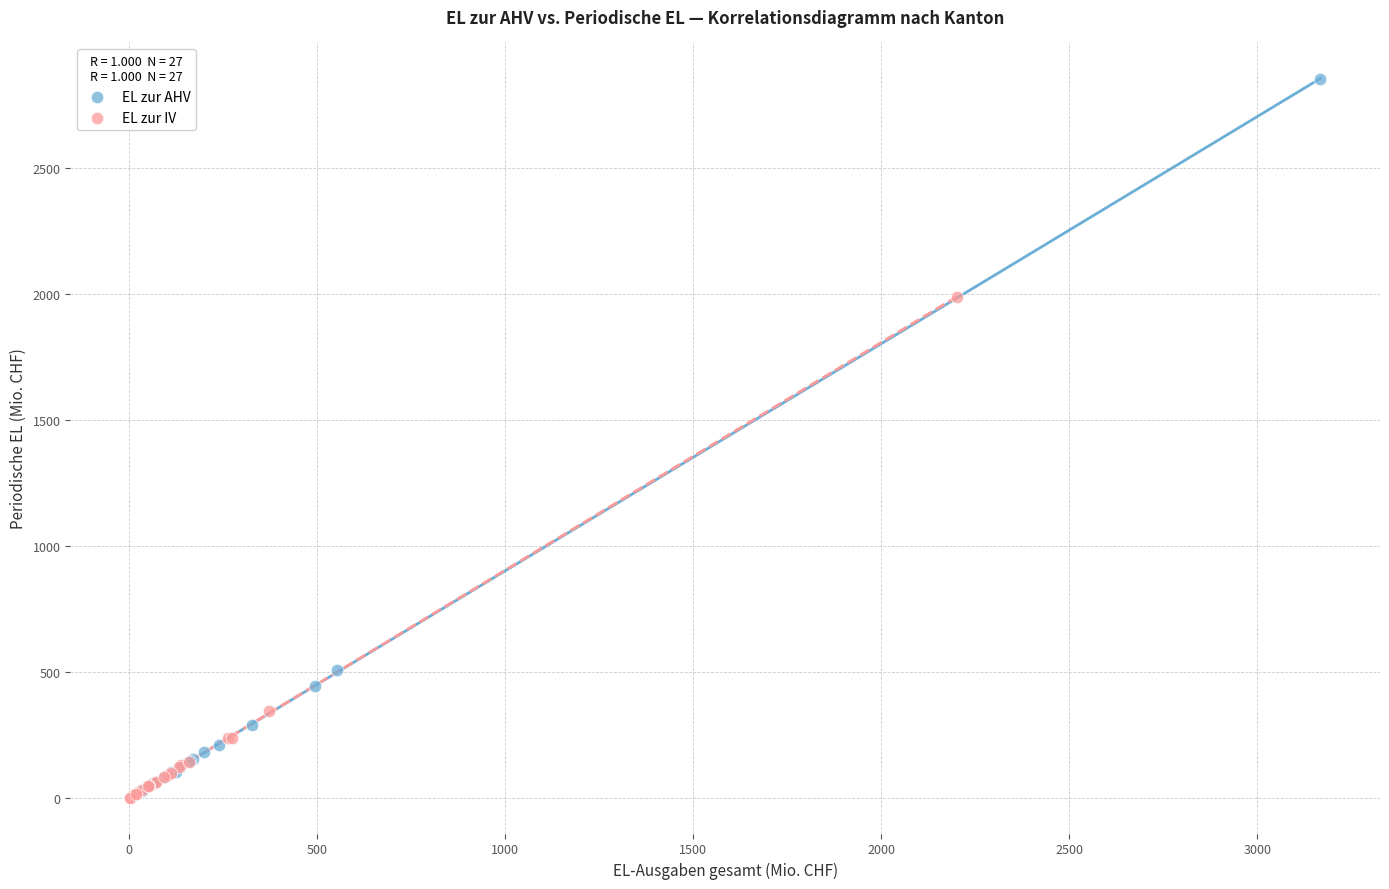

Which series reaches the maximum Y coordinate?

EL zur AHV